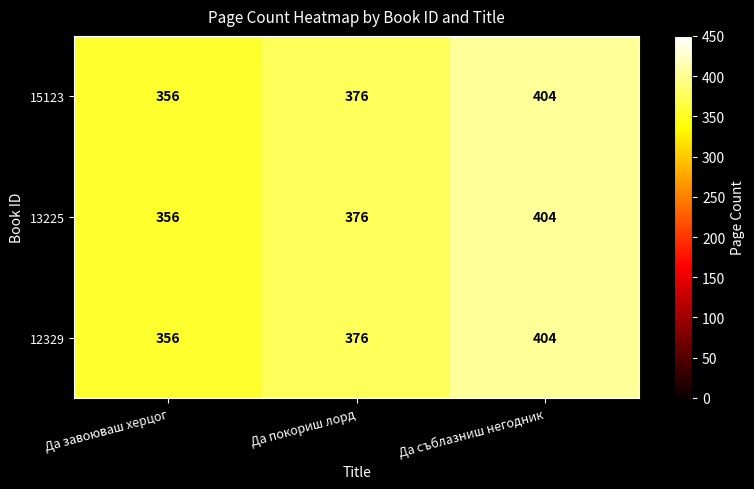

Reading left to right, list all the values displayed in this chart.

15123: 356	376	404
13225: 356	376	404
12329: 356	376	404